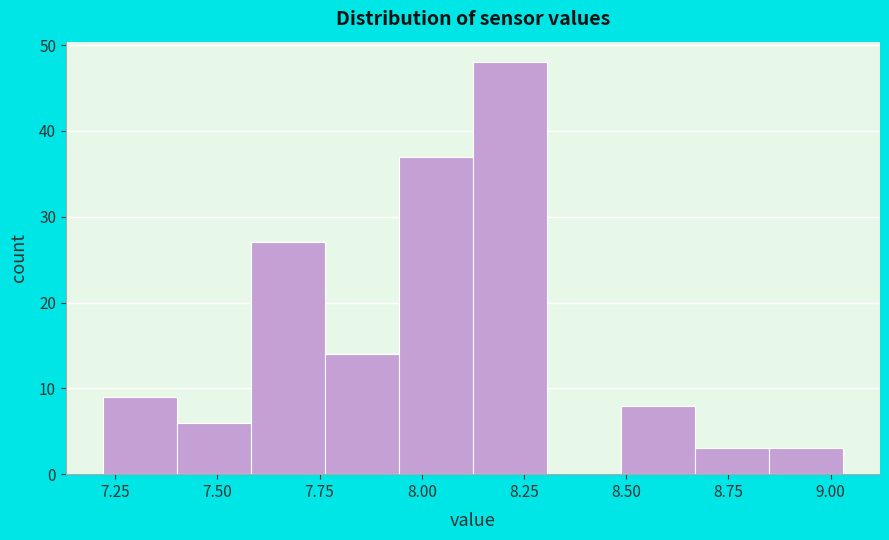

Read against the x-axis, roughly where is the centre of the tallest bar?

8.20